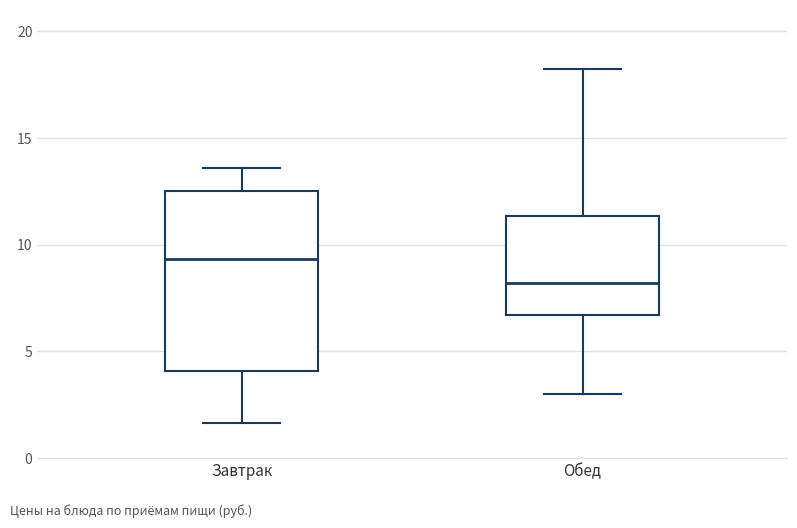

Reading left to right, read every box against the y-axis: the position of its median line, the range the box covers, and the ends of its whiskers. The values are not printed on the chart, so give them approximately, as read against the axis.

Завтрак: median 9.5, box 4.0 to 12.5, whiskers 1.5 to 13.5
Обед: median 8.0, box 6.5 to 11.5, whiskers 3.0 to 18.0